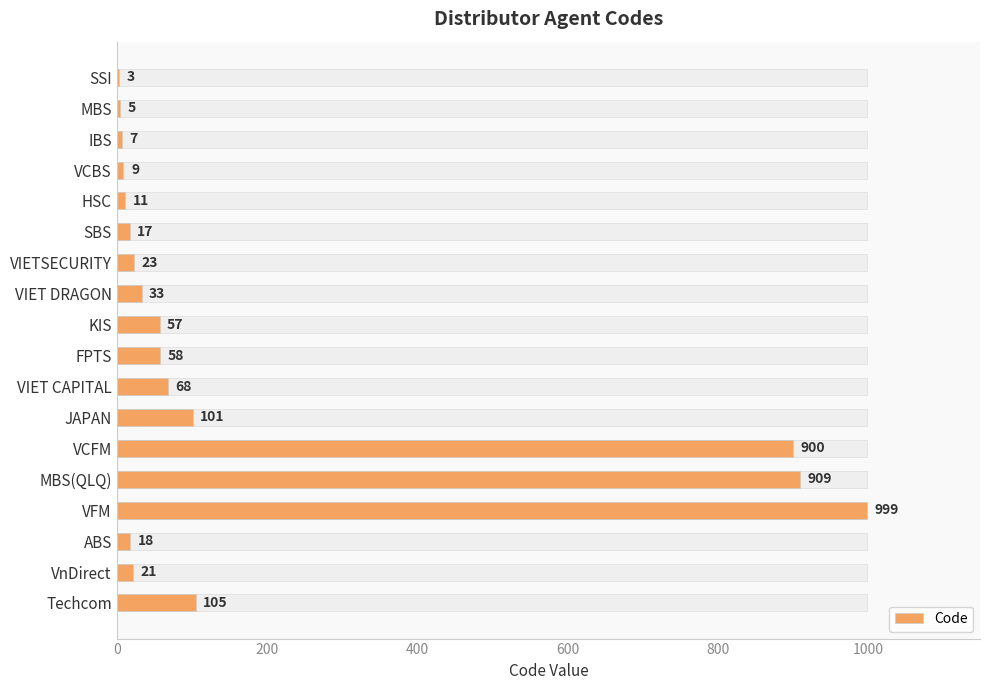

The value at MBS(QLQ) is 909. True or false?

True